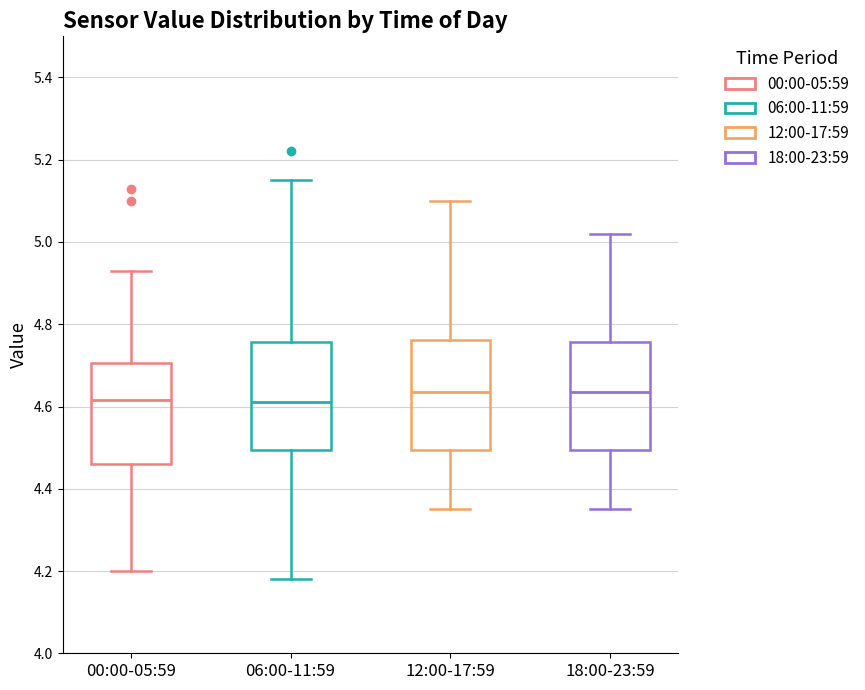

Reading left to right, transcribe this box plot: for each box, give where its median line is, the range the box spans, and where its two whiskers end, as read against the y-axis. The values are not printed on the chart, so give them approximately, as read against the axis.

00:00-05:59: median 4.62, box 4.46 to 4.70, whiskers 4.20 to 4.94
06:00-11:59: median 4.62, box 4.50 to 4.76, whiskers 4.18 to 5.16
12:00-17:59: median 4.64, box 4.50 to 4.76, whiskers 4.36 to 5.10
18:00-23:59: median 4.64, box 4.50 to 4.76, whiskers 4.36 to 5.02